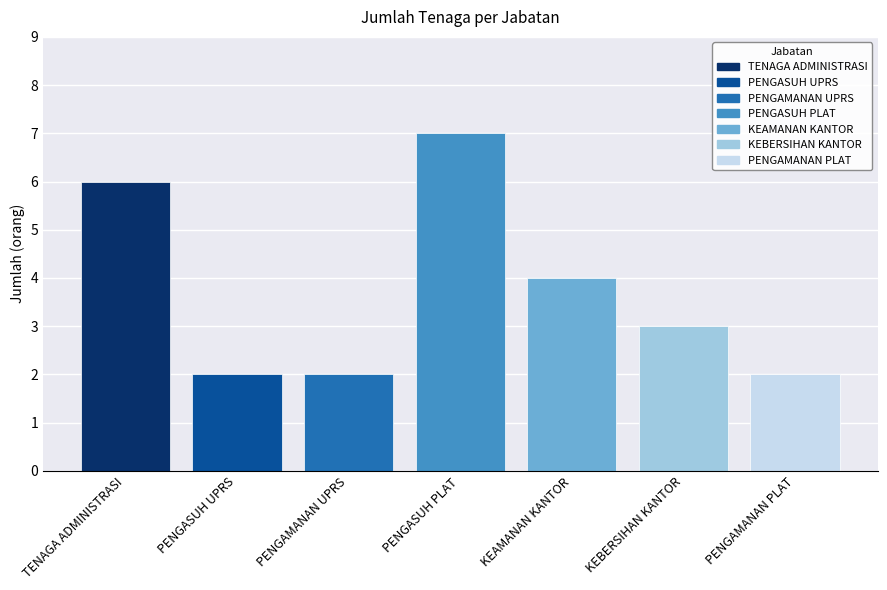

What is the average value?

4